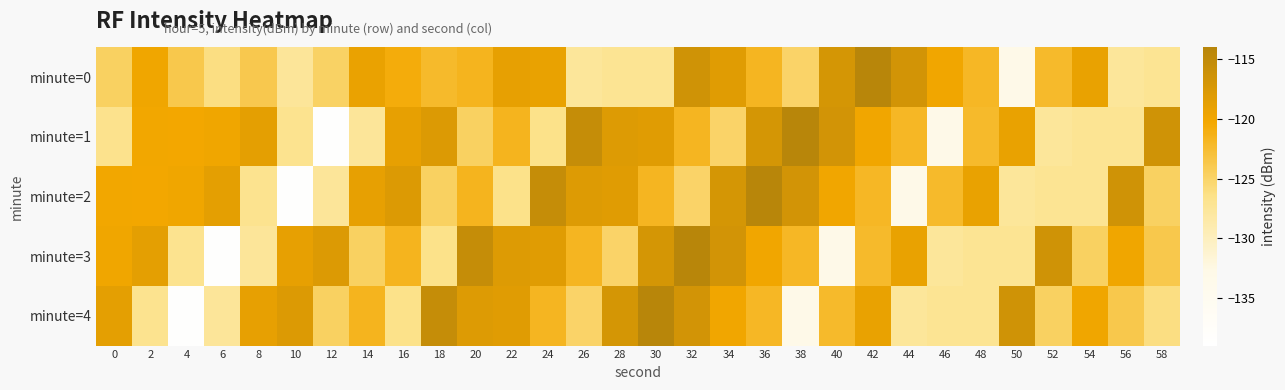

Reading left to right, list all the values displayed in this chart.

minute=0: 0=-124.7	2=-120.0	4=-123.8	6=-126.2	8=-123.8	10=-127.5	12=-124.8	14=-119.3	16=-120.7	18=-122.3	20=-121.7	22=-119.0	24=-119.3	26=-127.7	28=-127.1	30=-127.2	32=-116.5	34=-118.2	36=-121.8	38=-125.0	40=-117.0	42=-114.1	44=-116.8	46=-120.0	48=-122.0	50=-133.0	52=-122.2	54=-119.3	56=-127.7	58=-127.1
minute=1: 0=-126.8	2=-120.2	4=-120.2	6=-119.9	8=-118.7	10=-126.9	12=-138.6	14=-127.5	16=-119.0	18=-117.8	20=-124.7	22=-121.7	24=-126.5	26=-115.4	28=-117.9	30=-118.2	32=-121.8	34=-125.0	36=-117.0	38=-114.1	40=-116.8	42=-120.0	44=-122.0	46=-133.0	48=-122.2	50=-119.3	52=-127.7	54=-127.1	56=-127.2	58=-116.5
minute=2: 0=-120.2	2=-120.2	4=-119.9	6=-118.7	8=-126.9	10=-138.6	12=-127.5	14=-119.0	16=-117.8	18=-124.7	20=-121.7	22=-126.5	24=-115.4	26=-117.9	28=-118.2	30=-121.8	32=-125.0	34=-117.0	36=-114.1	38=-116.8	40=-120.0	42=-122.0	44=-133.0	46=-122.2	48=-119.3	50=-127.7	52=-127.1	54=-127.2	56=-116.5	58=-124.7
minute=3: 0=-119.9	2=-118.7	4=-126.9	6=-138.6	8=-127.5	10=-119.0	12=-117.8	14=-124.7	16=-121.7	18=-126.5	20=-115.4	22=-117.9	24=-118.2	26=-121.8	28=-125.0	30=-117.0	32=-114.1	34=-116.8	36=-120.0	38=-122.0	40=-133.0	42=-122.2	44=-119.3	46=-127.7	48=-127.1	50=-127.2	52=-116.5	54=-124.7	56=-120.0	58=-123.8
minute=4: 0=-118.7	2=-126.9	4=-138.6	6=-127.5	8=-119.0	10=-117.8	12=-124.7	14=-121.7	16=-126.5	18=-115.4	20=-117.9	22=-118.2	24=-121.8	26=-125.0	28=-117.0	30=-114.1	32=-116.8	34=-120.0	36=-122.0	38=-133.0	40=-122.2	42=-119.3	44=-127.7	46=-127.1	48=-127.2	50=-116.5	52=-124.7	54=-120.0	56=-123.8	58=-126.2